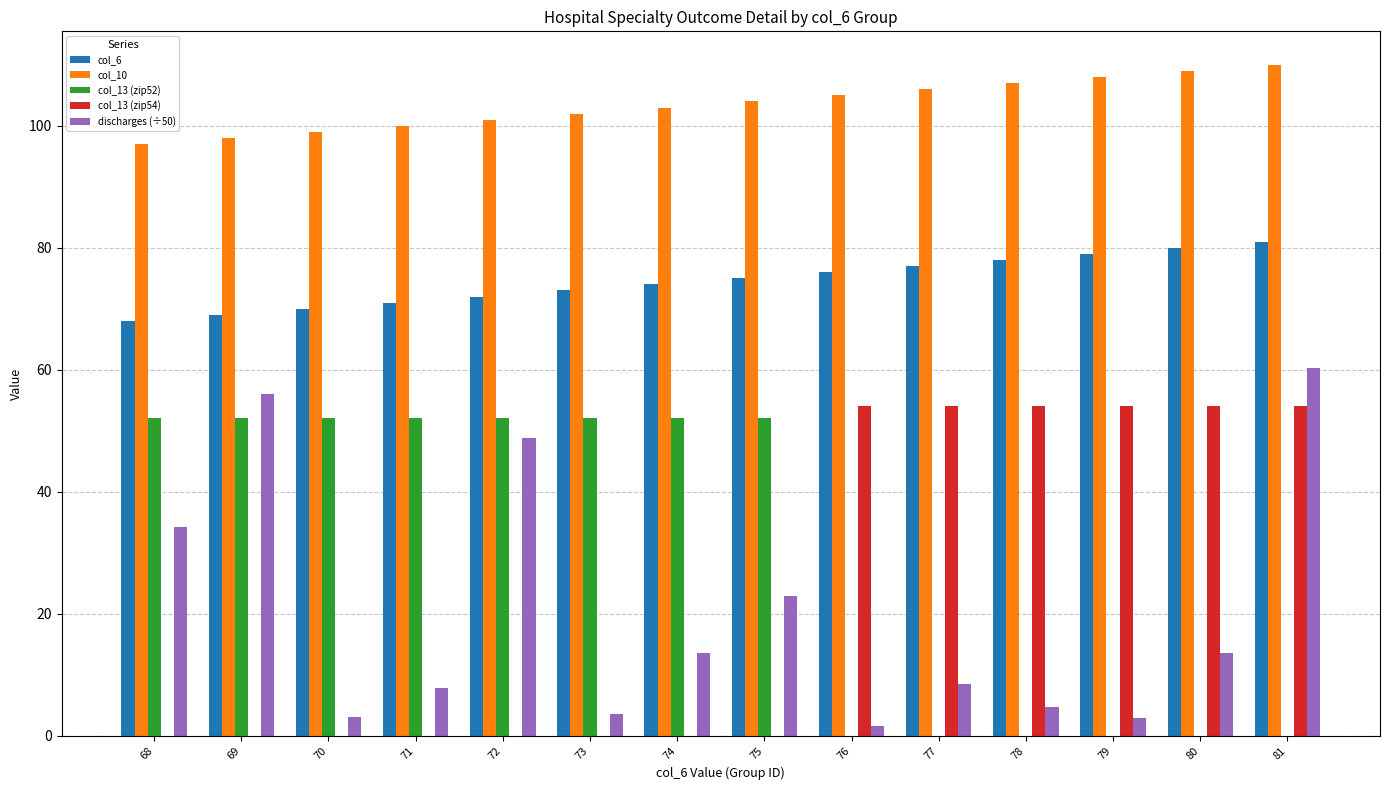

What is the sum of all col_10 values?

1449.0